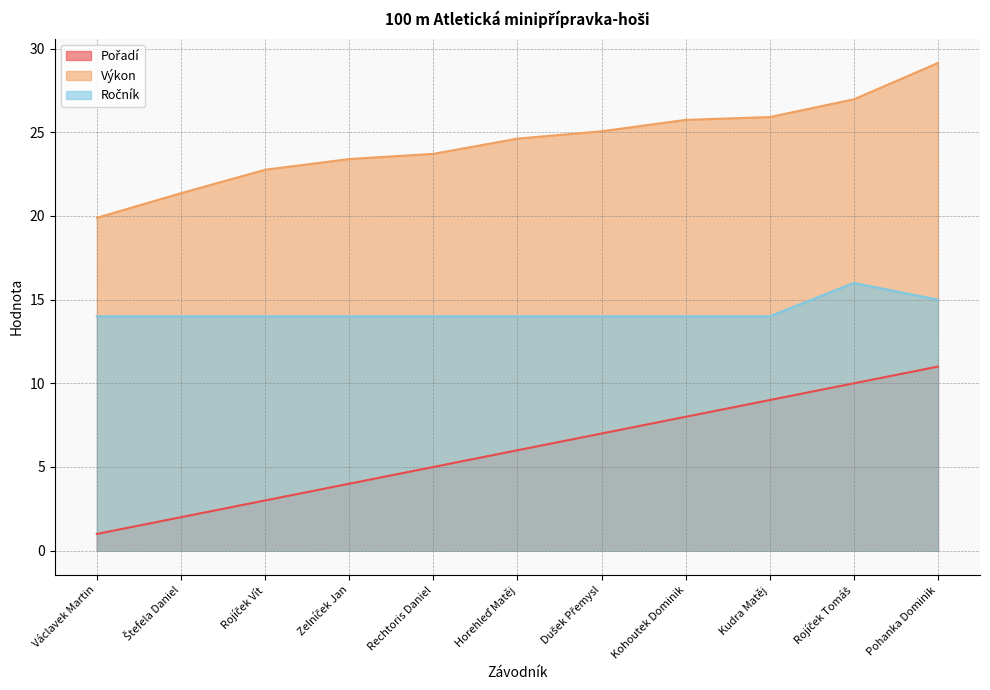

What is the average value of the Ročník series?

14.3